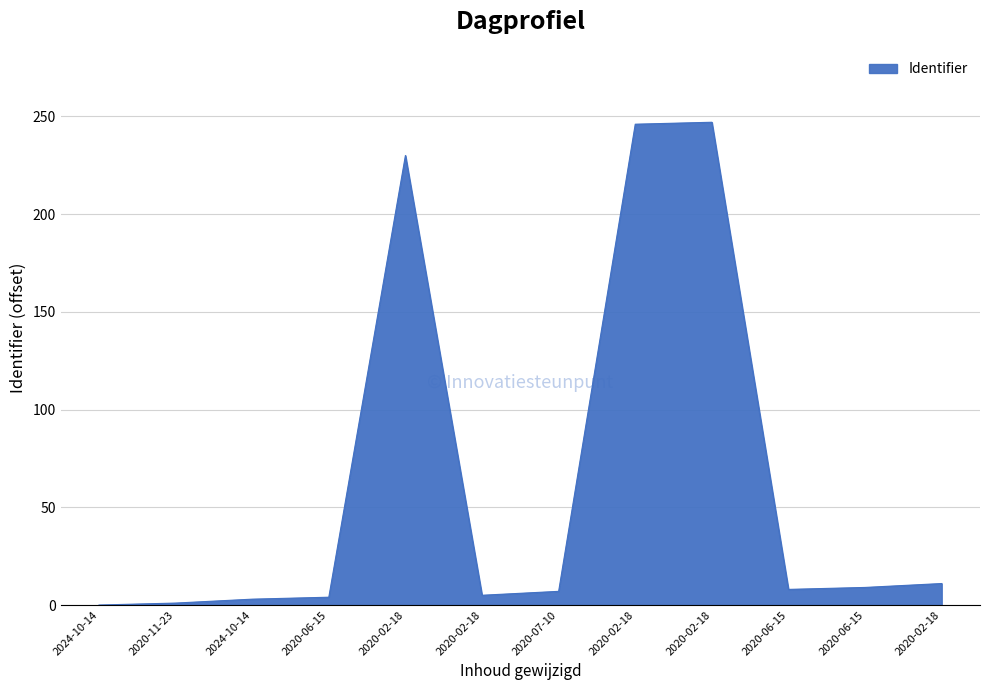

At which label is the value closest to 123?

2020-02-18